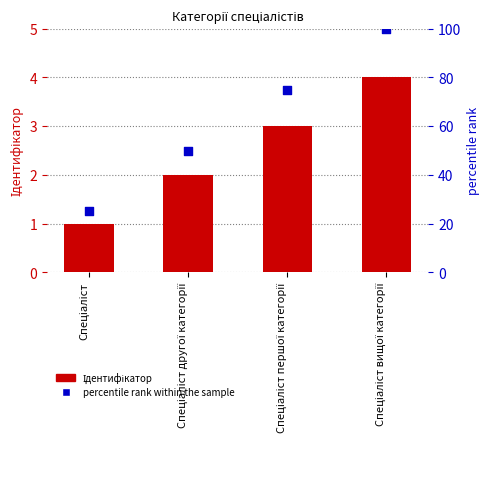

What is the total value across all series at Спеціаліст вищої категорії?

104